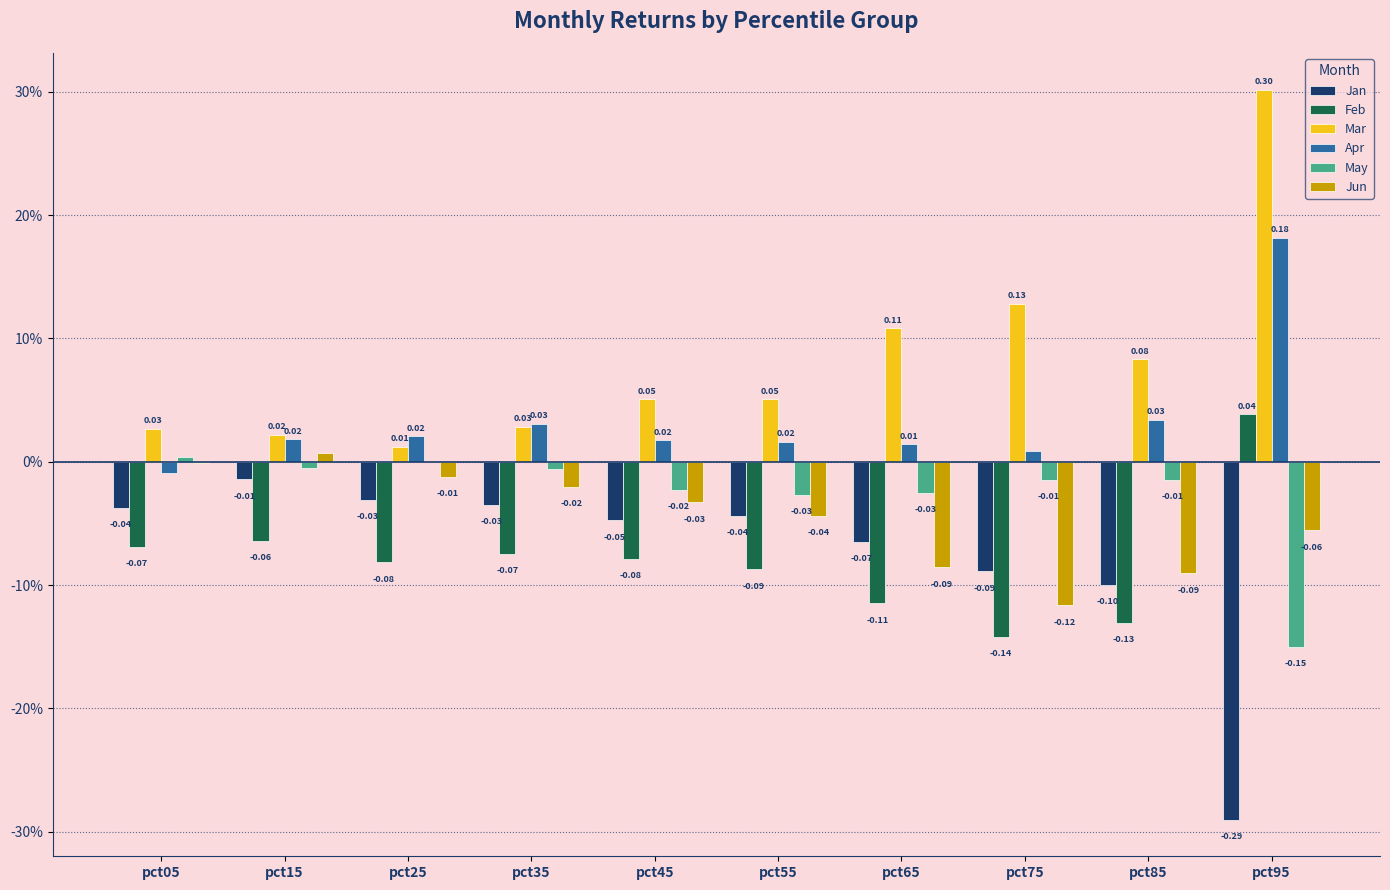

What are all the series names shown in the legend?

Jan, Feb, Mar, Apr, May, Jun